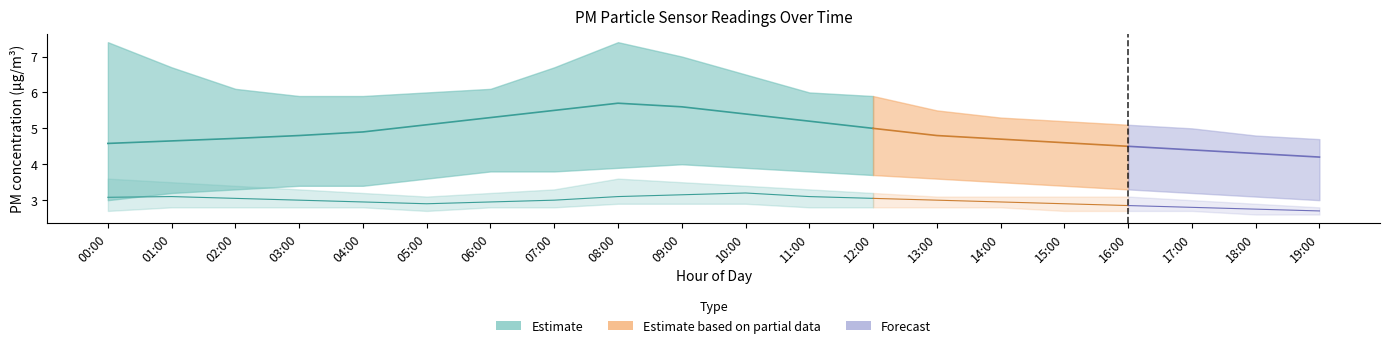

What is the difference between the maximum and second lowest values in the P2 series?

0.2